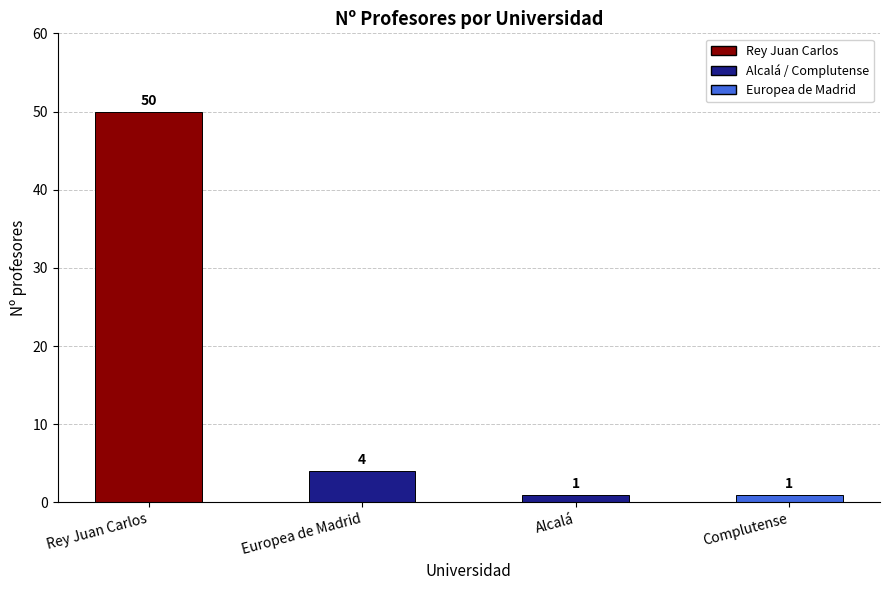

What is the ratio of the value at Alcalá to the value at Complutense?

1.0